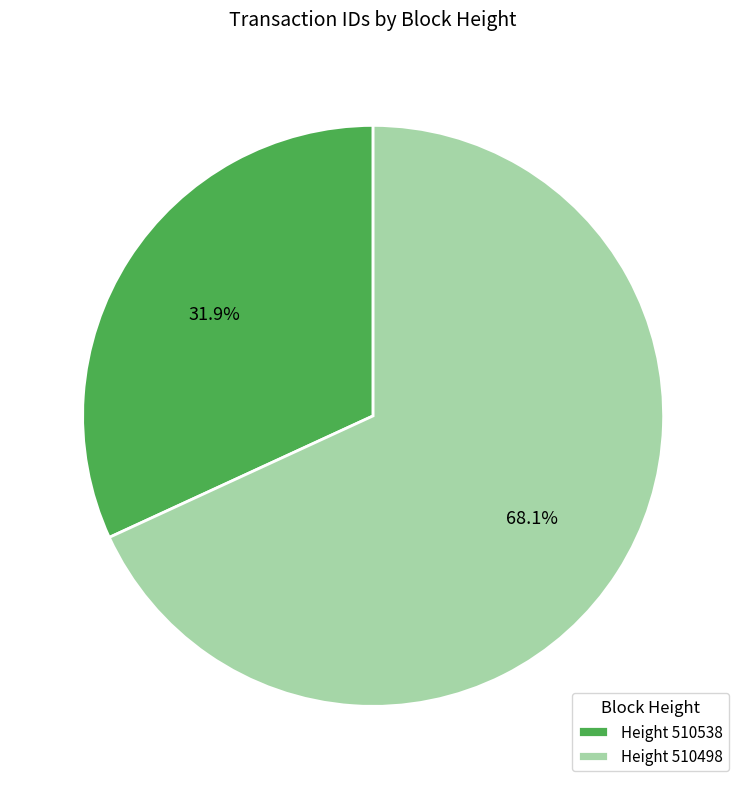

Combined, do Height 510498 and Height 510538 account for over 50%?

Yes